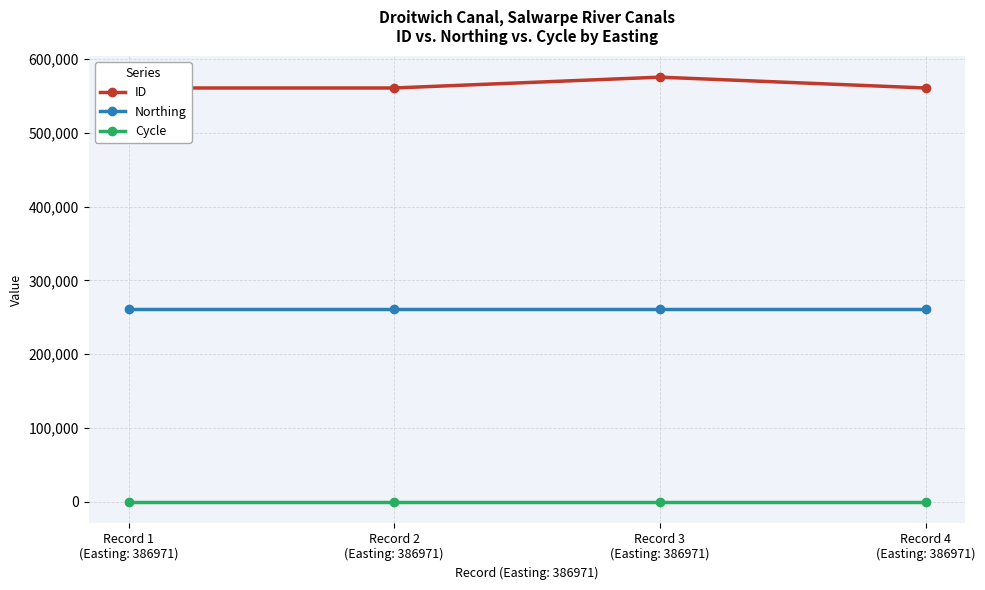

True or false: Cycle and Northing cross at least once.

False